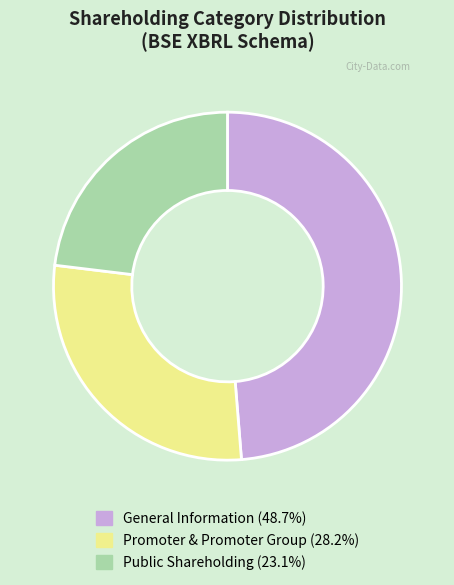

Does any single category account for the majority?

No